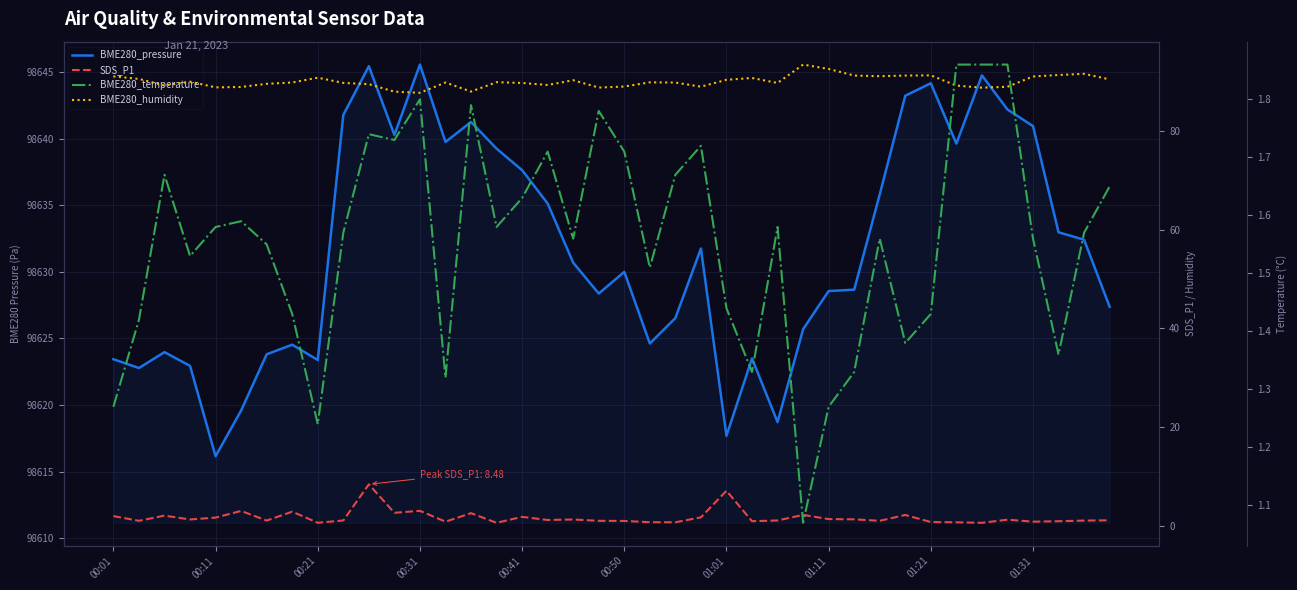

How many lines are shown in the chart?

4